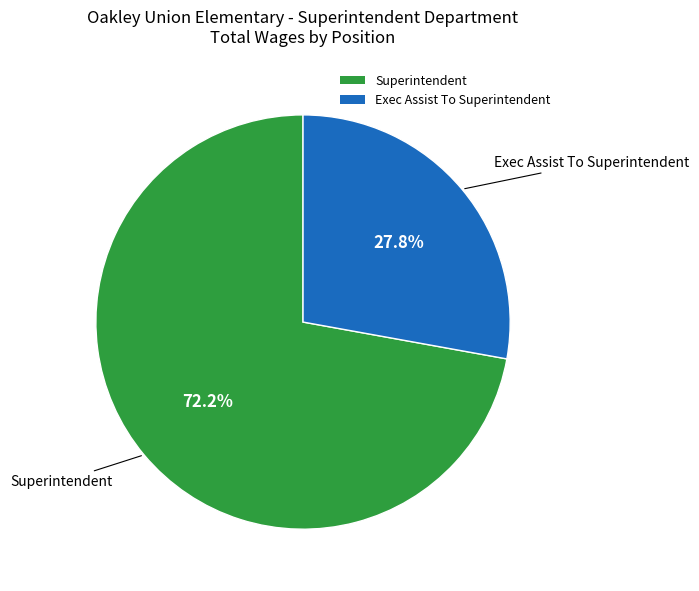

Combined, do Exec Assist To Superintendent and Superintendent account for over 50%?

Yes